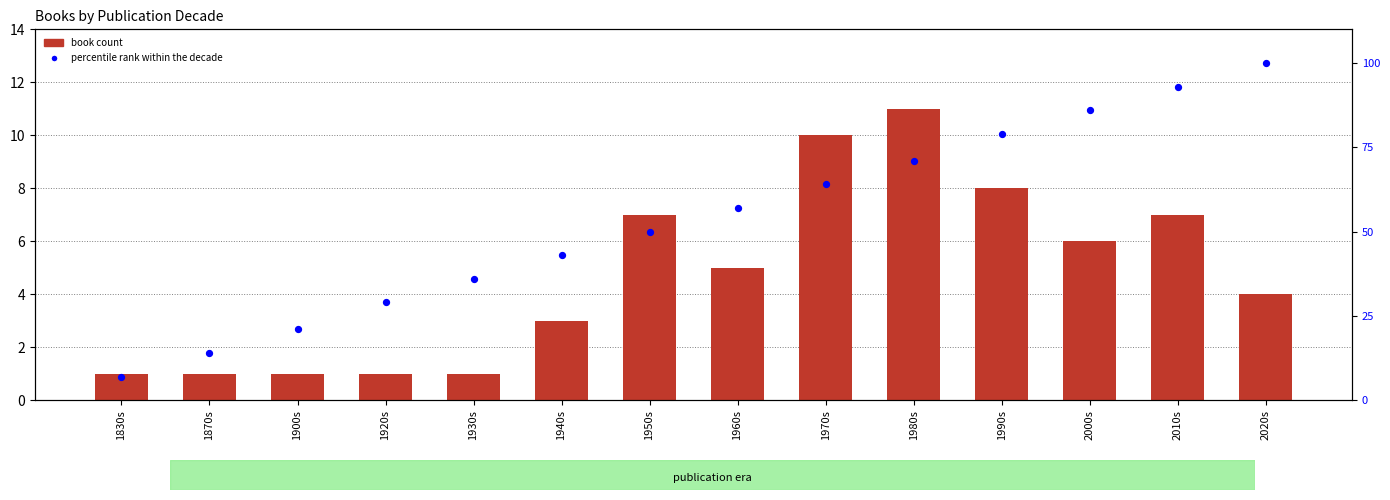

What is the total value across all series at 1920s?

30